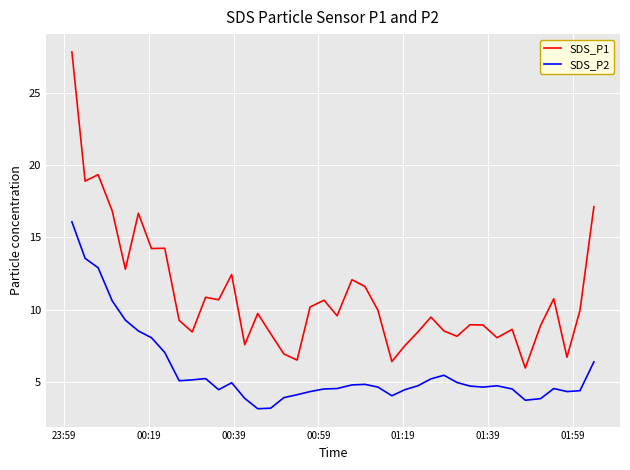

Which series has the widest spread of values?

SDS_P1